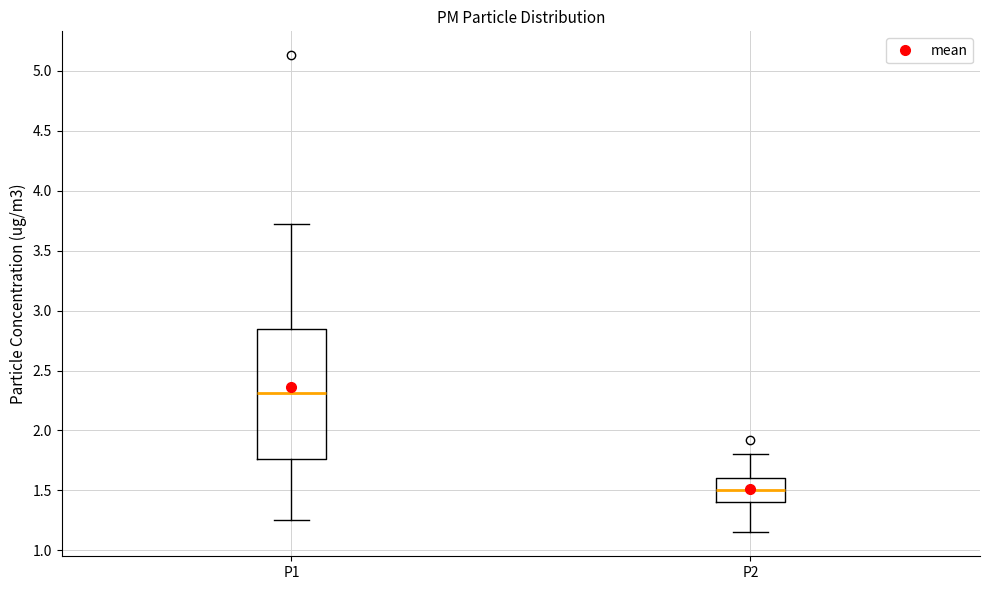

Reading left to right, transcribe this box plot: for each box, give where its median line is, the range the box spans, and where its two whiskers end, as read against the y-axis. The values are not printed on the chart, so give them approximately, as read against the axis.

P1: median 2.30, box 1.75 to 2.85, whiskers 1.25 to 3.70
P2: median 1.50, box 1.40 to 1.60, whiskers 1.15 to 1.80